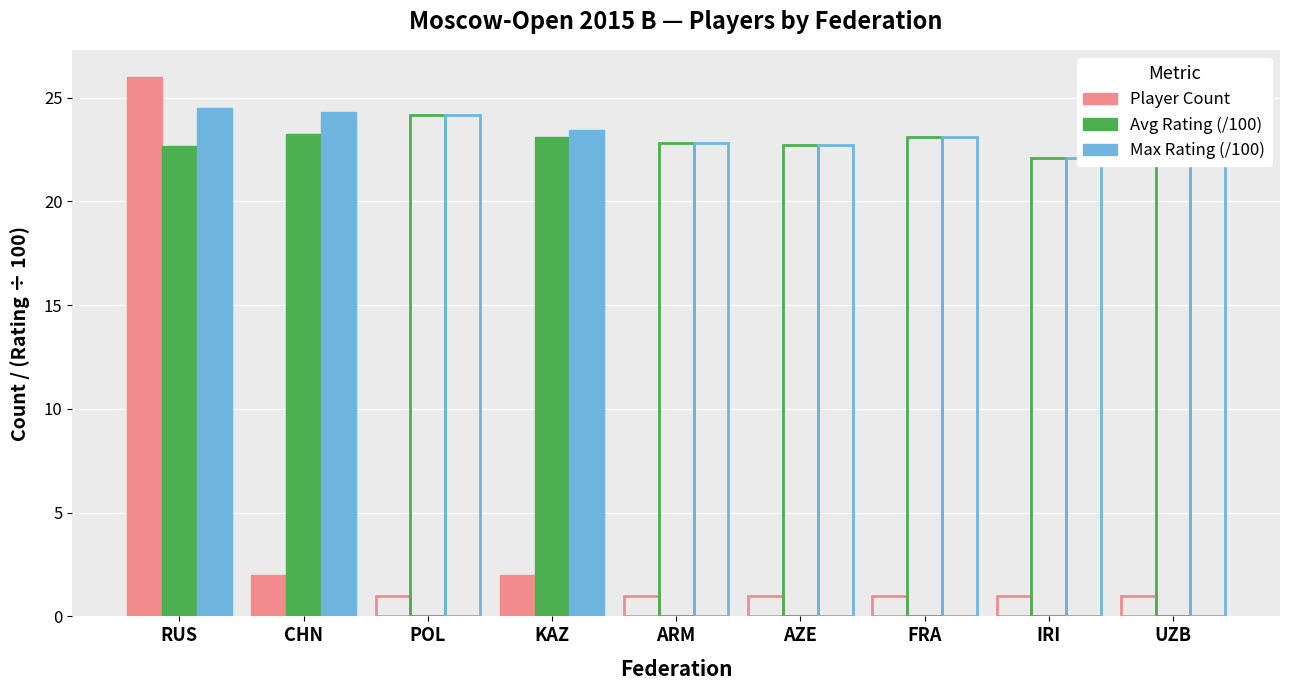

Rank the series at POL from lowest to highest value.

Player Count, Avg Rating (/100), Max Rating (/100)